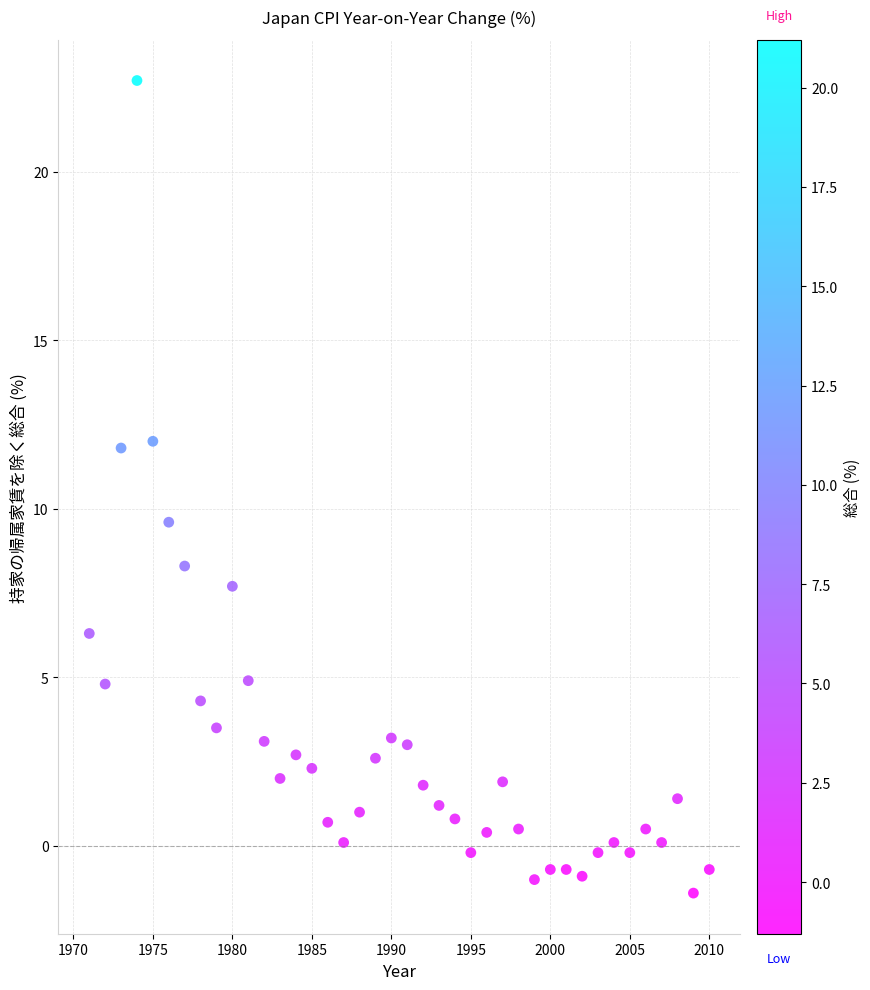

What is the range of X values (max minus min)?

39.0